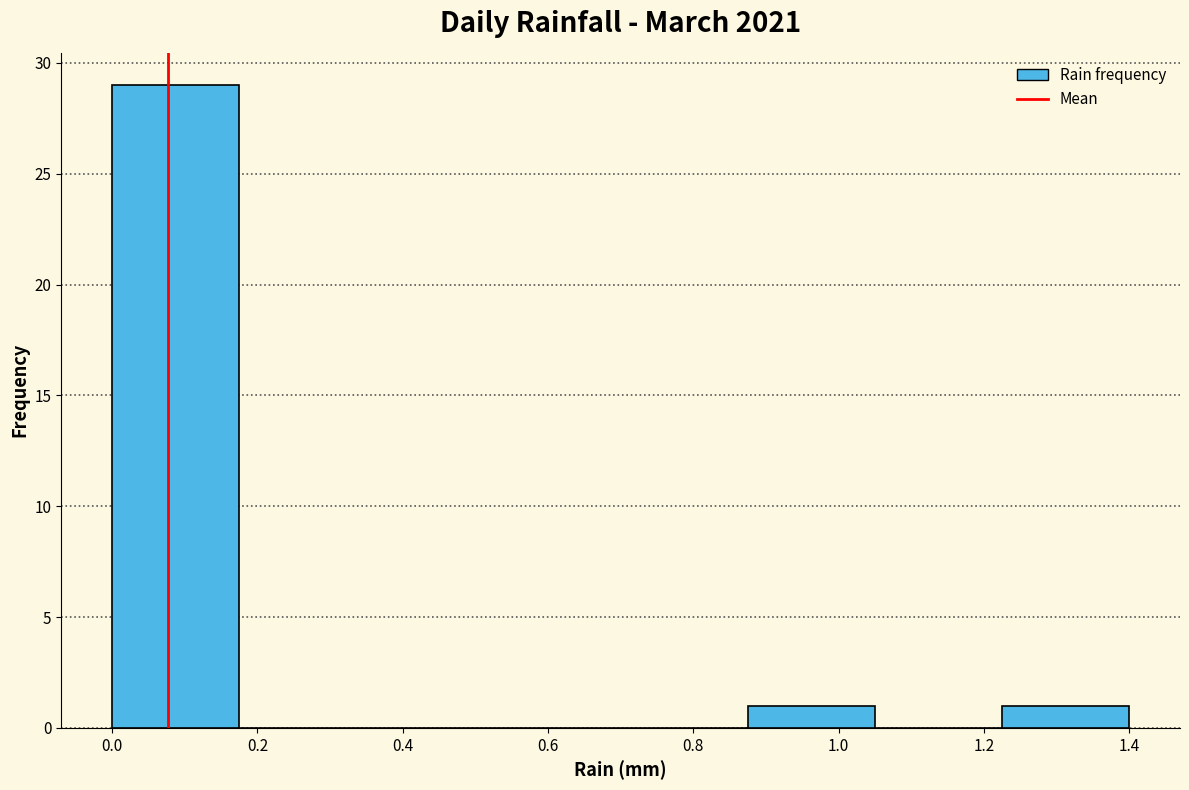

Over which range of the x-axis is the bar tallest?

0.000 to 0.175